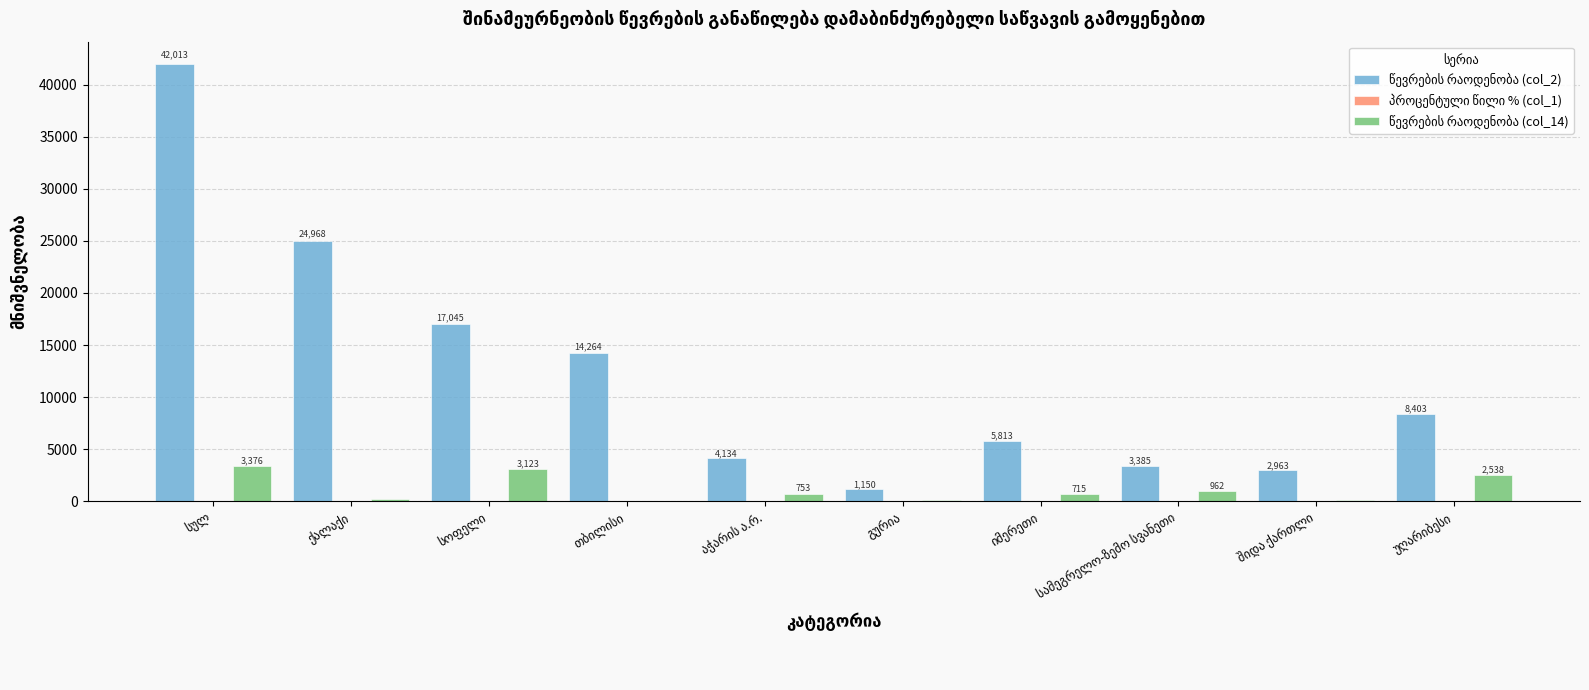

The წევრების რაოდენობა (col_14) series shows 2538.4 at უღარიბესი. True or false?

True